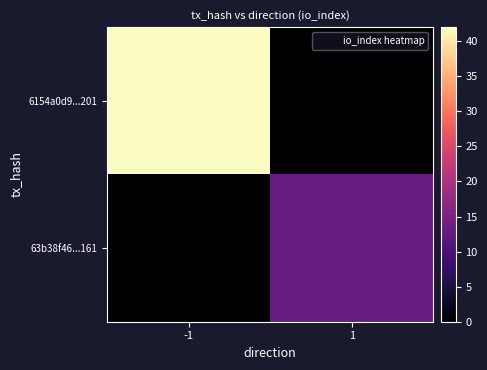

At which category does the chart reach its peak across all series?

-1